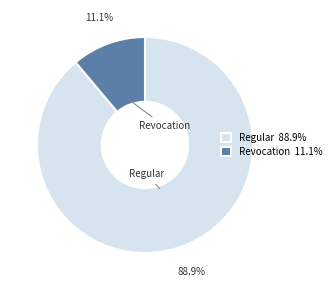

How many segments does this pie chart have?

2